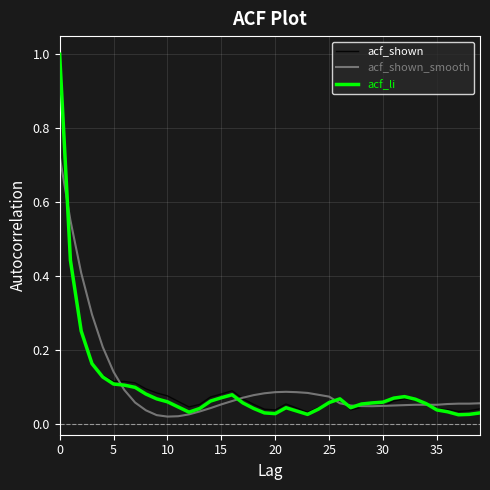

Which series has the largest range (max minus min)?

acf_li